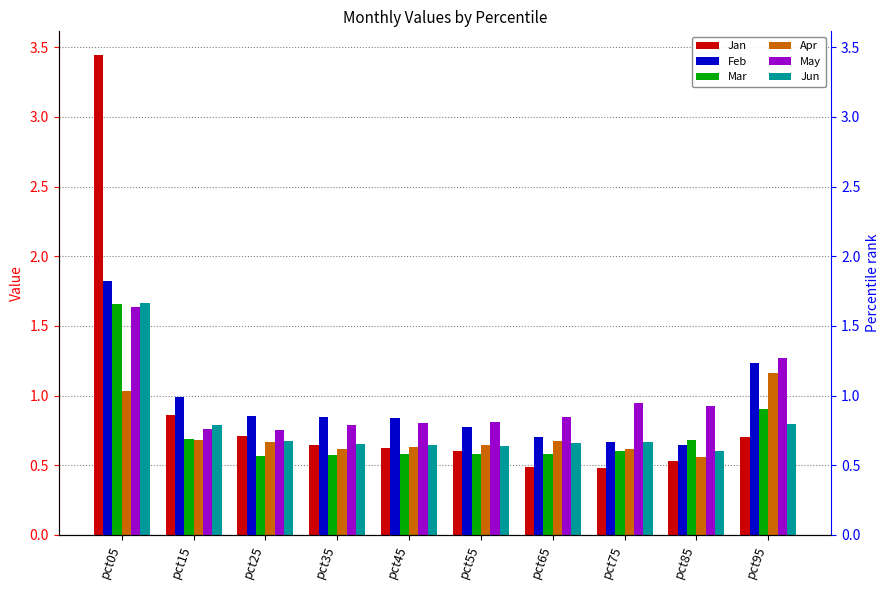

Is it true that Feb equals 1.1 at pct45?

False